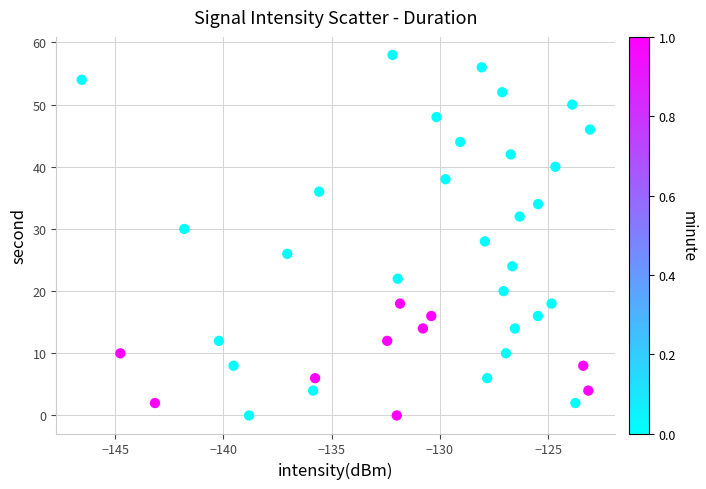

What is the range of Y values (max minus min)?

58